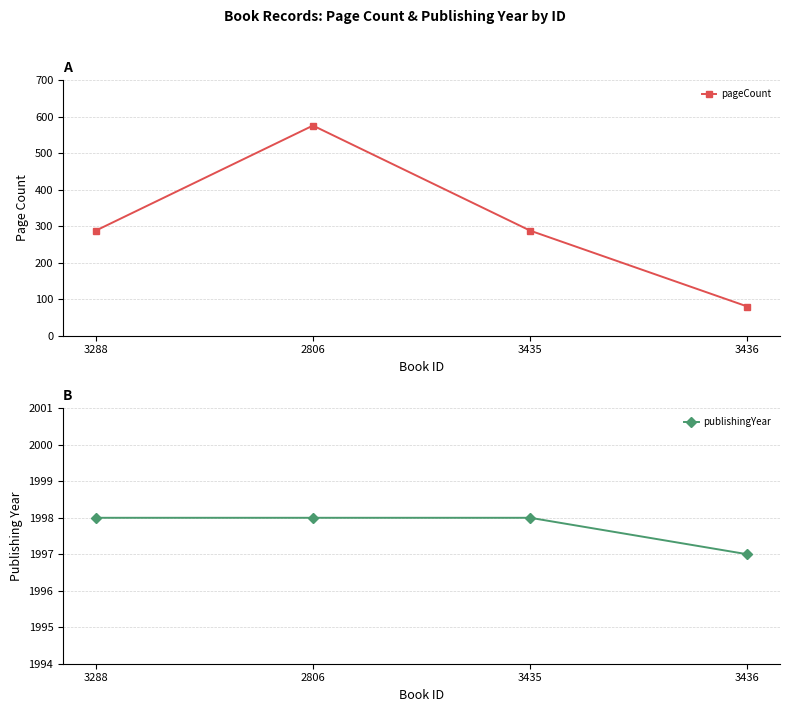

Which has a higher value, 3436 or 2806?

2806